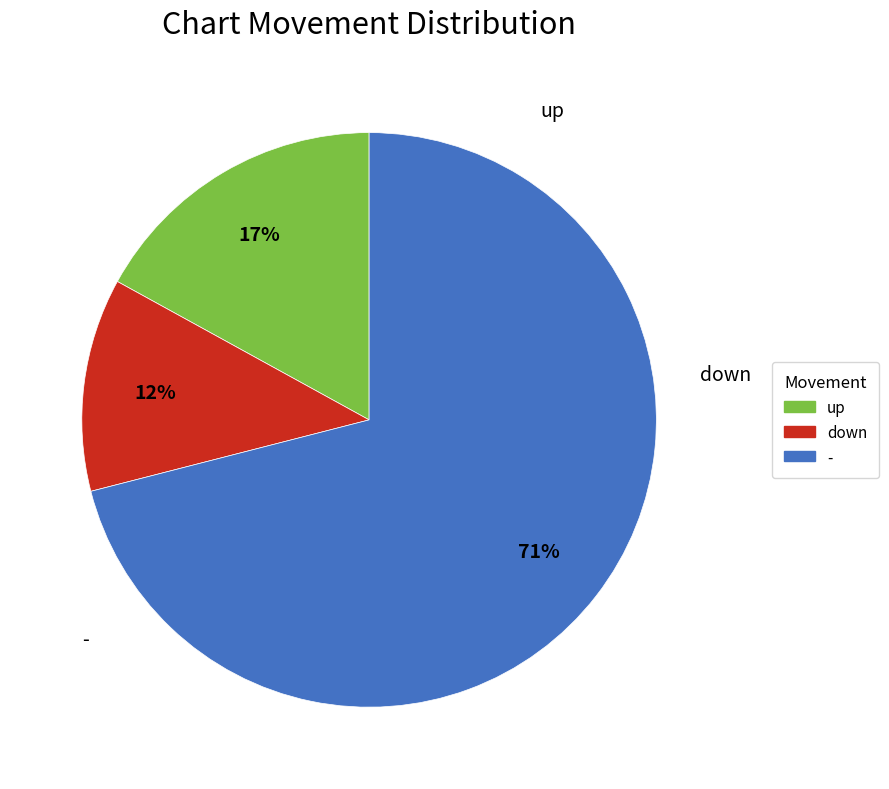

Is the sum of up and down greater than half?

No